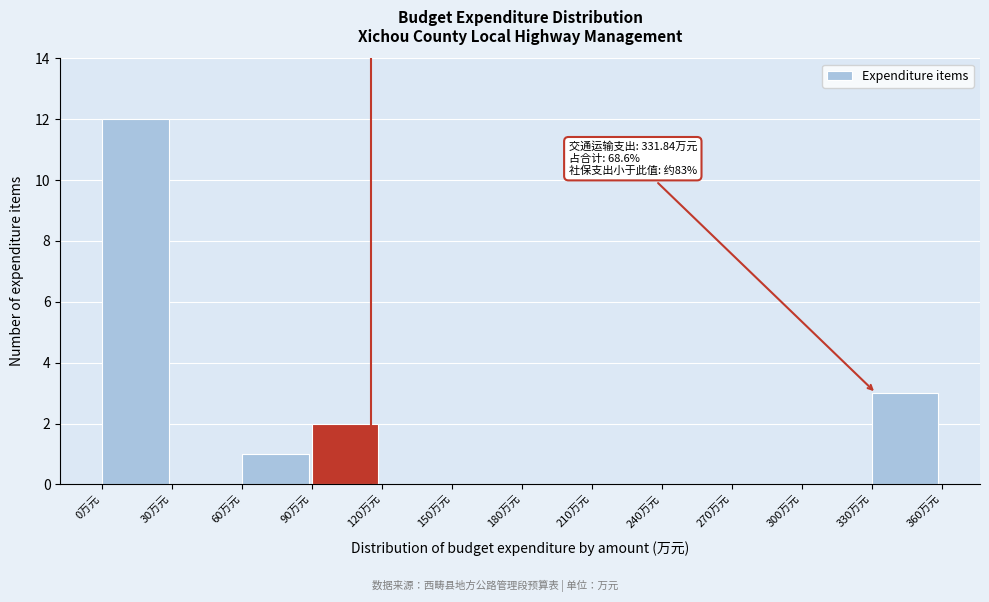

Which range on the x-axis has the tallest bar?

0 to 30